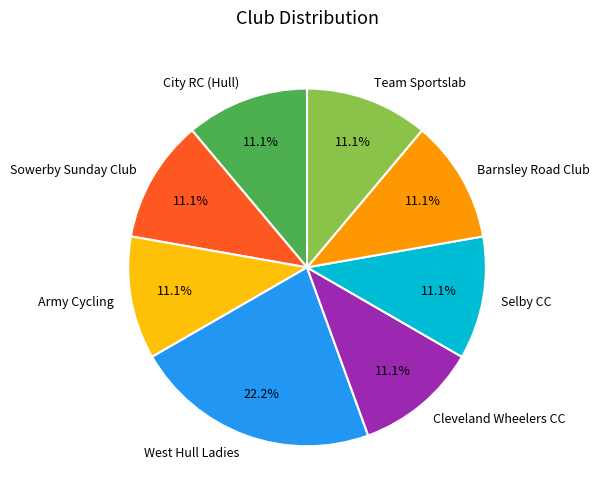

What percentage is the Selby CC slice, to the nearest percent?

11%